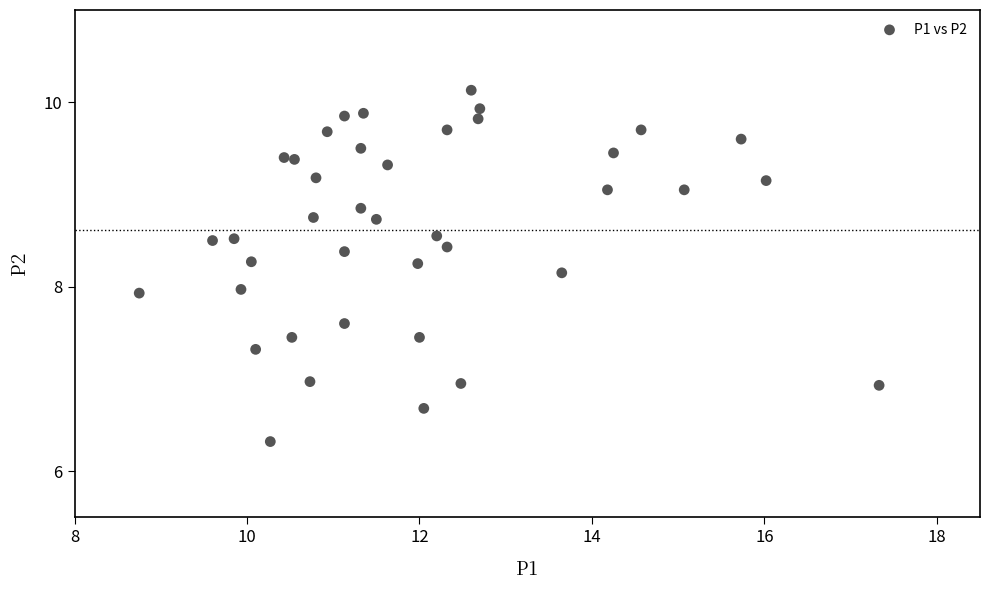

What is the range of X values (max minus min)?

8.6